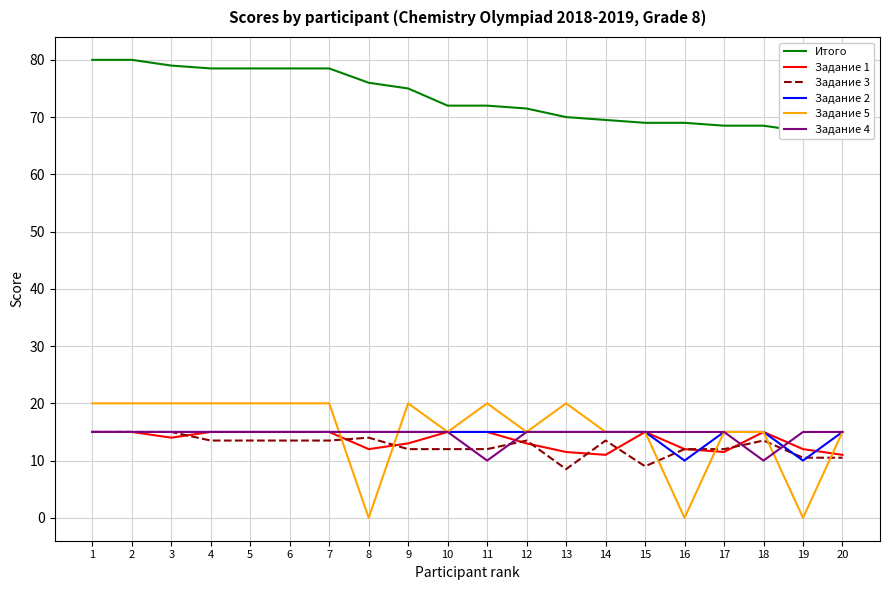

What is the value of the Задание 1 point at the 20th from the left?

11.0